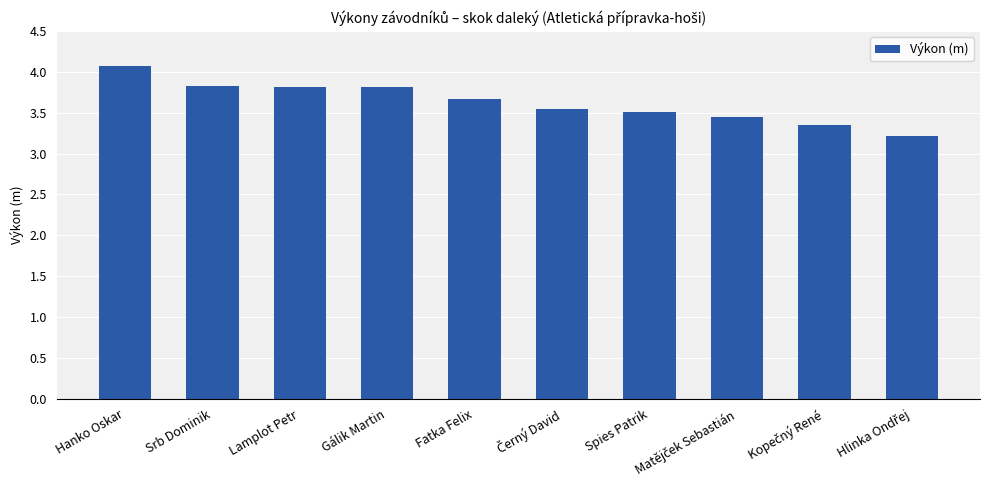

What is the value of the 4th bar from the left?

3.8